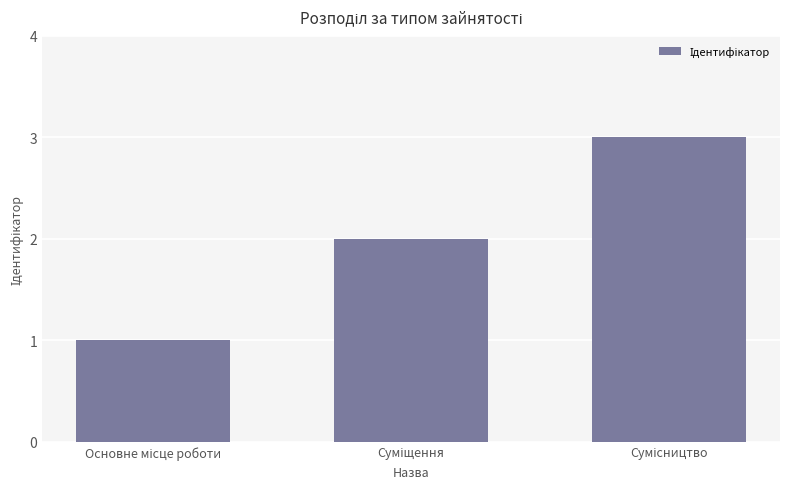

What is the greatest value displayed?

3